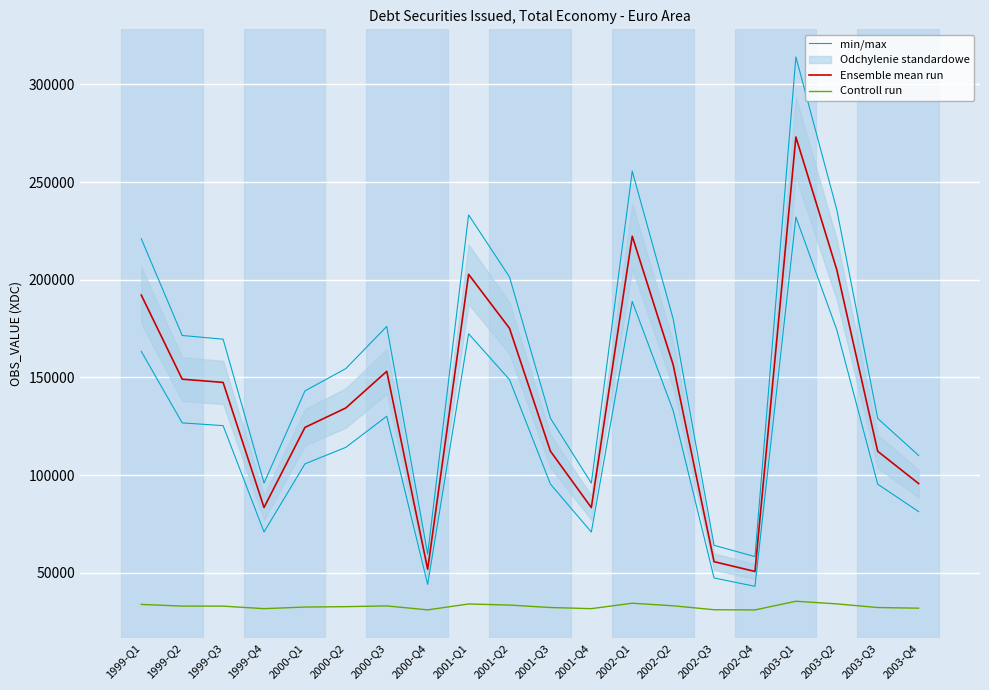

What is the label of the 11th point from the right?

2001-Q2